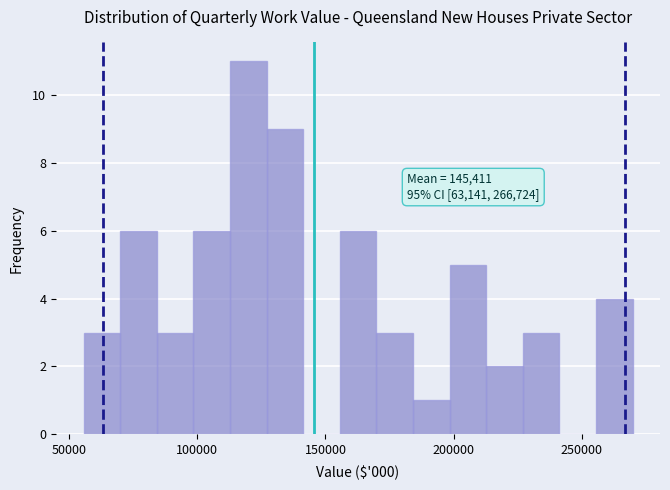

Around what value on the x-axis is the tallest bar? Give the approximate position of its centre, as read against the axis.

120000